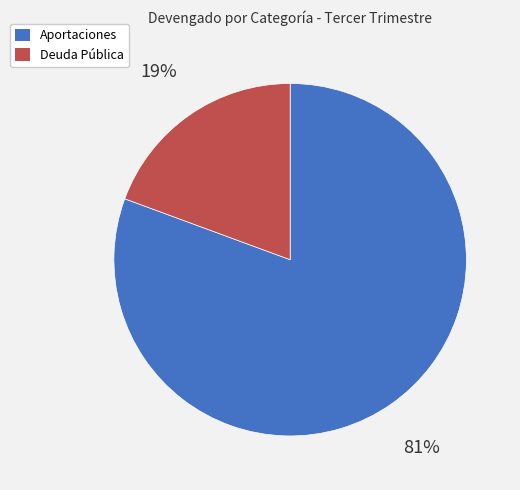

Rank the categories by value from highest to lowest.

Aportaciones, Deuda Pública